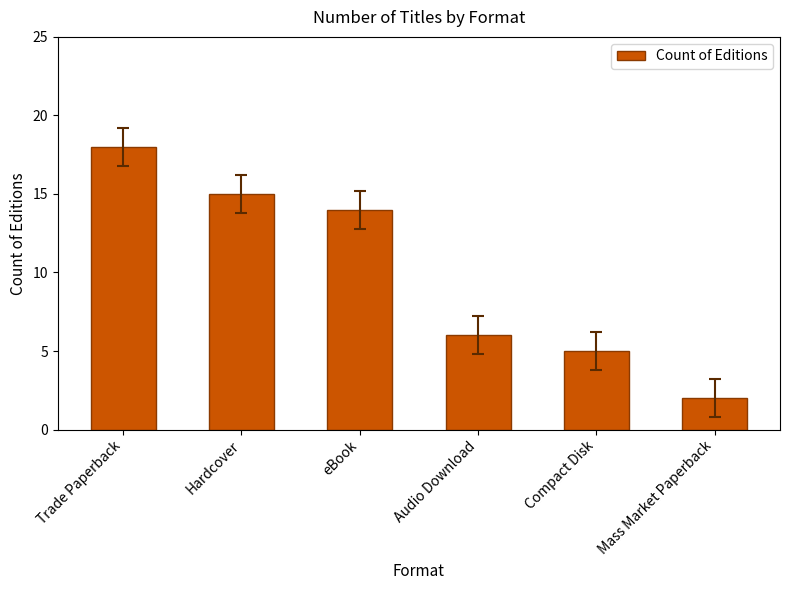

How many bars are there in total?

6